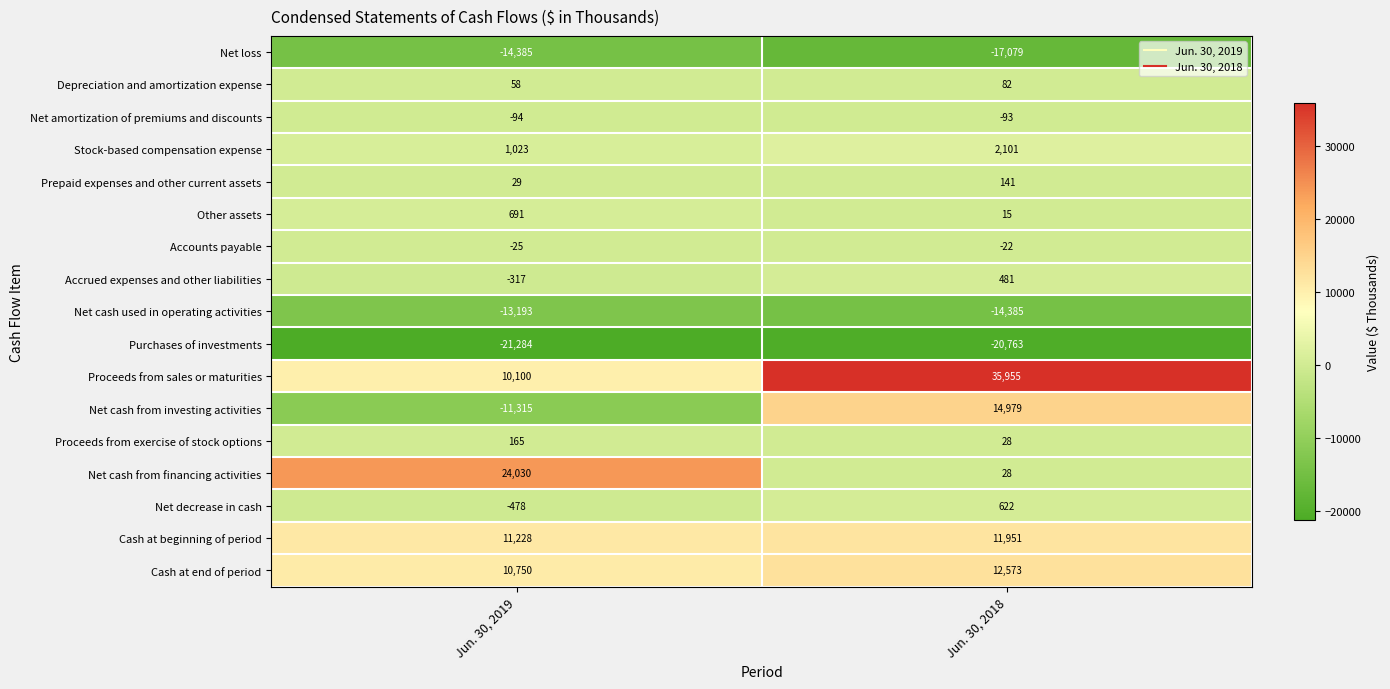

Rank the series at Jun. 30, 2019 from highest to lowest value.

Net cash from financing activities, Cash at beginning of period, Cash at end of period, Proceeds from sales or maturities, Stock-based compensation expense, Other assets, Proceeds from exercise of stock options, Depreciation and amortization expense, Prepaid expenses and other current assets, Accounts payable, Net amortization of premiums and discounts, Accrued expenses and other liabilities, Net decrease in cash, Net cash from investing activities, Net cash used in operating activities, Net loss, Purchases of investments